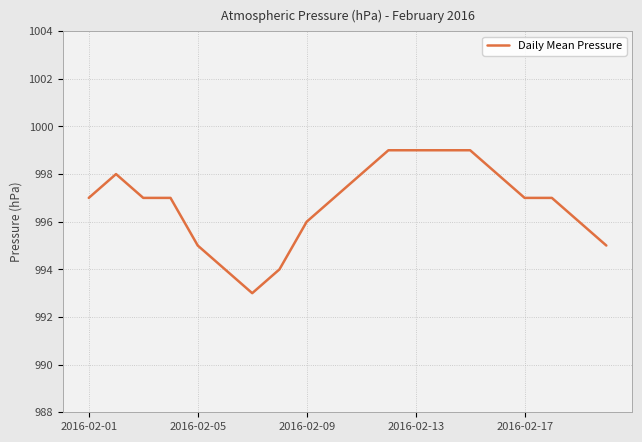

Reading right to left, what are all the values shown in this chart?

995	996	997	997	998	999	999	999	999	998	997	996	994	993	994	995	997	997	998	997